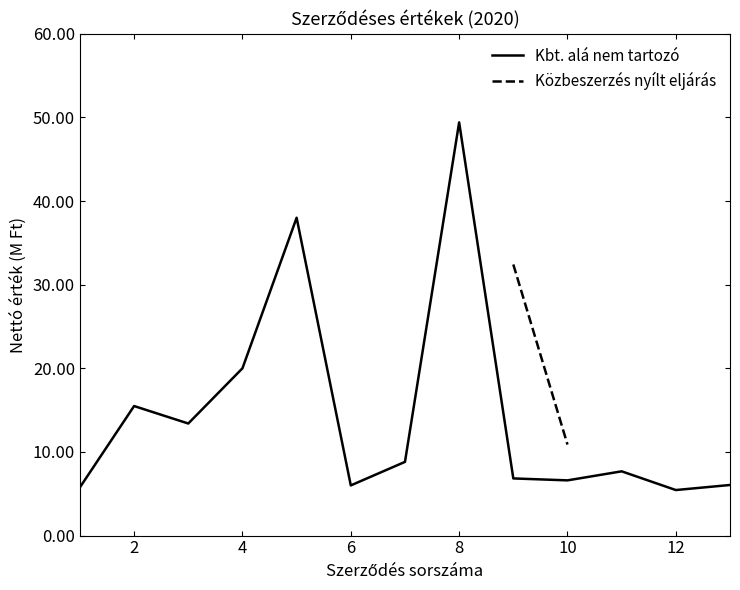

At which label is Kbt. alá nem tartozó closest to 27?

4